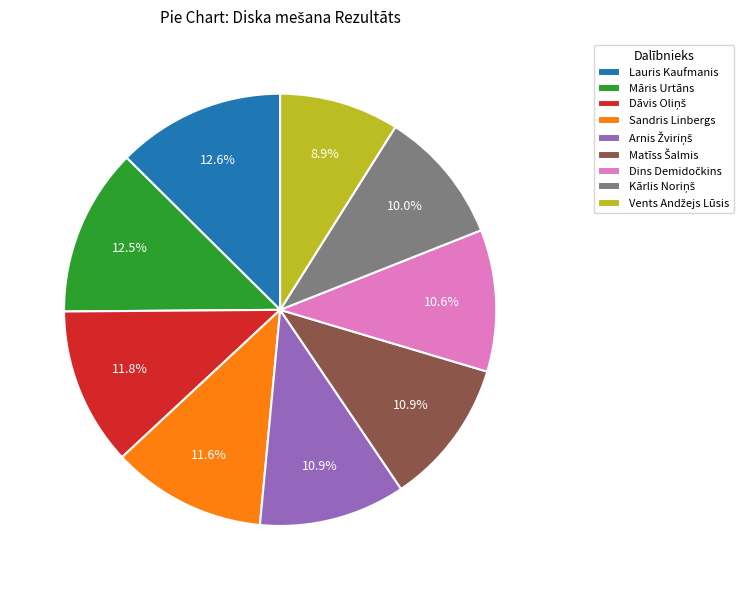

Is Sandris Linbergs the majority of the pie?

No